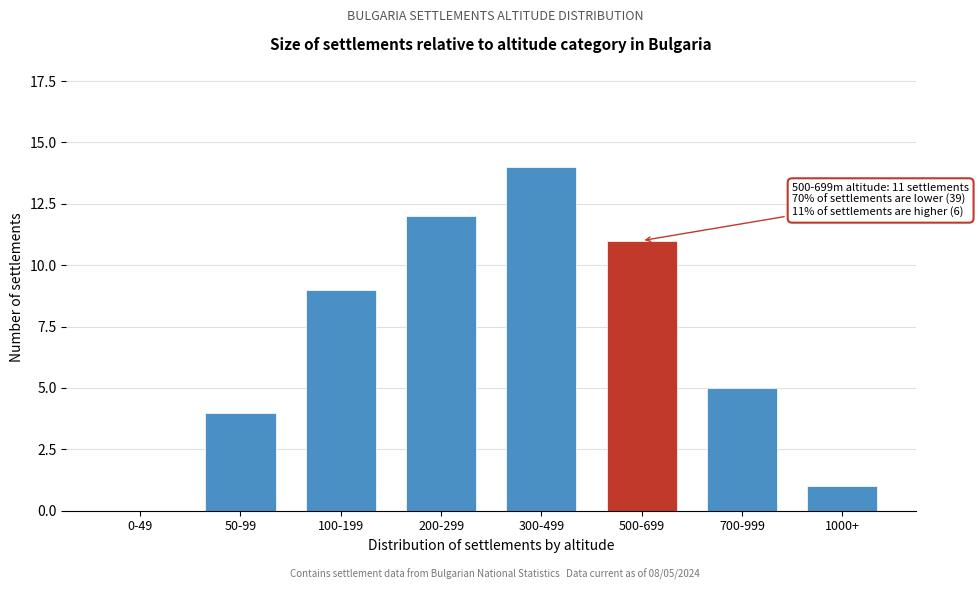

Reading left to right, extract all data points from this chart.

0-49=0	50-99=4	100-199=9	200-299=12	300-499=14	500-699=11	700-999=5	1000+=1